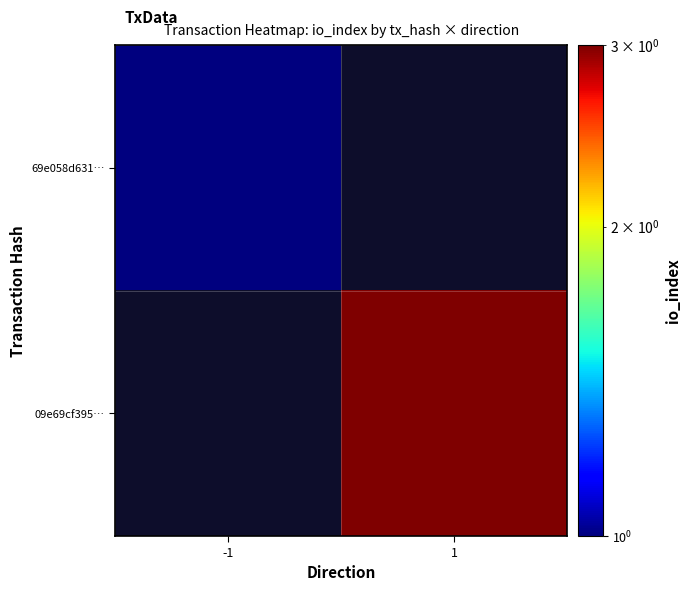

How many series are shown in this chart?

2